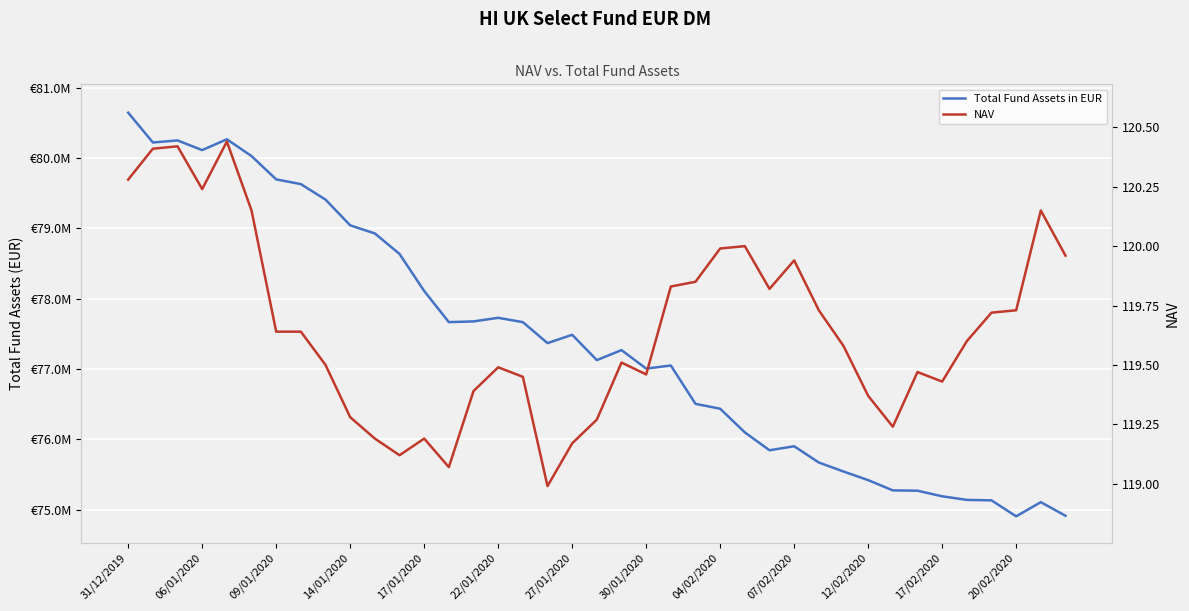

At which label does NAV first exceed 119?

31/12/2019